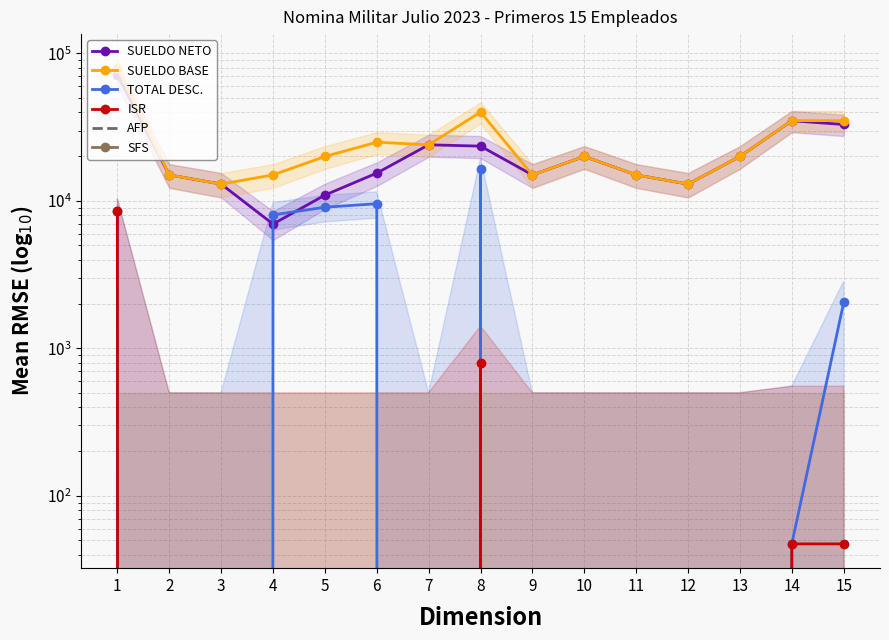

Which series changed the most between 2 and 4?

SUELDO NETO